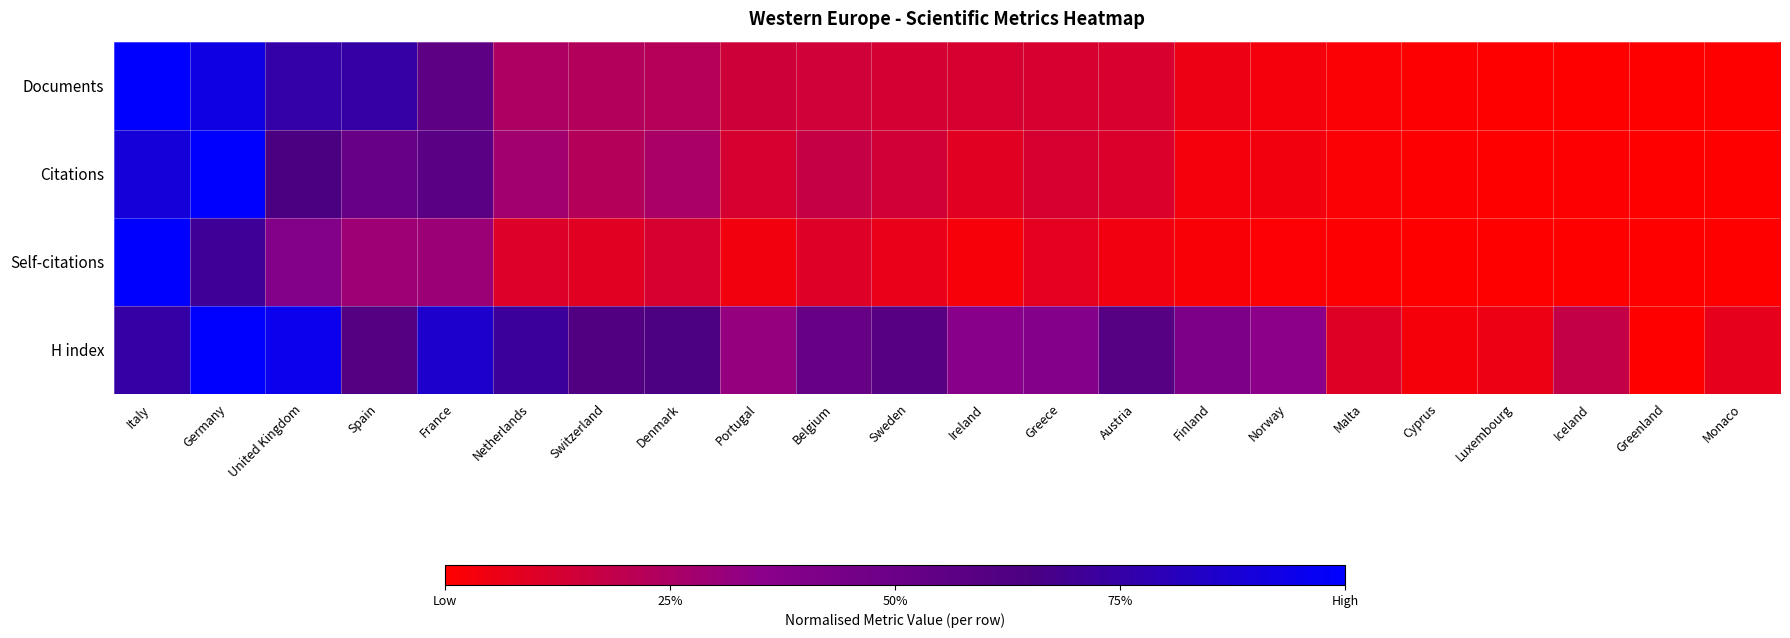

Reading left to right, extract all data points from this chart.

Documents: Italy=1.0	Germany=0.9	United Kingdom=0.8	Spain=0.8	France=0.6	Netherlands=0.2	Switzerland=0.2	Denmark=0.2	Portugal=0.1	Belgium=0.1	Sweden=0.1	Ireland=0.1	Greece=0.1	Austria=0.1	Finland=0.1	Norway=0.0	Malta=0.0	Cyprus=0.0	Luxembourg=0.0	Iceland=0.0	Greenland=0.0	Monaco=0.0
Citations: Italy=0.9	Germany=1.0	United Kingdom=0.6	Spain=0.5	France=0.6	Netherlands=0.3	Switzerland=0.2	Denmark=0.3	Portugal=0.1	Belgium=0.2	Sweden=0.1	Ireland=0.1	Greece=0.1	Austria=0.1	Finland=0.0	Norway=0.0	Malta=0.0	Cyprus=0.0	Luxembourg=0.0	Iceland=0.0	Greenland=0.0	Monaco=0.0
Self-citations: Italy=1.0	Germany=0.7	United Kingdom=0.4	Spain=0.3	France=0.3	Netherlands=0.1	Switzerland=0.1	Denmark=0.1	Portugal=0.0	Belgium=0.1	Sweden=0.1	Ireland=0.0	Greece=0.1	Austria=0.0	Finland=0.0	Norway=0.0	Malta=0.0	Cyprus=0.0	Luxembourg=0.0	Iceland=0.0	Greenland=0.0	Monaco=0.0
H index: Italy=0.8	Germany=1.0	United Kingdom=1.0	Spain=0.6	France=0.9	Netherlands=0.7	Switzerland=0.6	Denmark=0.6	Portugal=0.3	Belgium=0.5	Sweden=0.6	Ireland=0.4	Greece=0.4	Austria=0.6	Finland=0.4	Norway=0.3	Malta=0.1	Cyprus=0.0	Luxembourg=0.1	Iceland=0.2	Greenland=0.0	Monaco=0.1